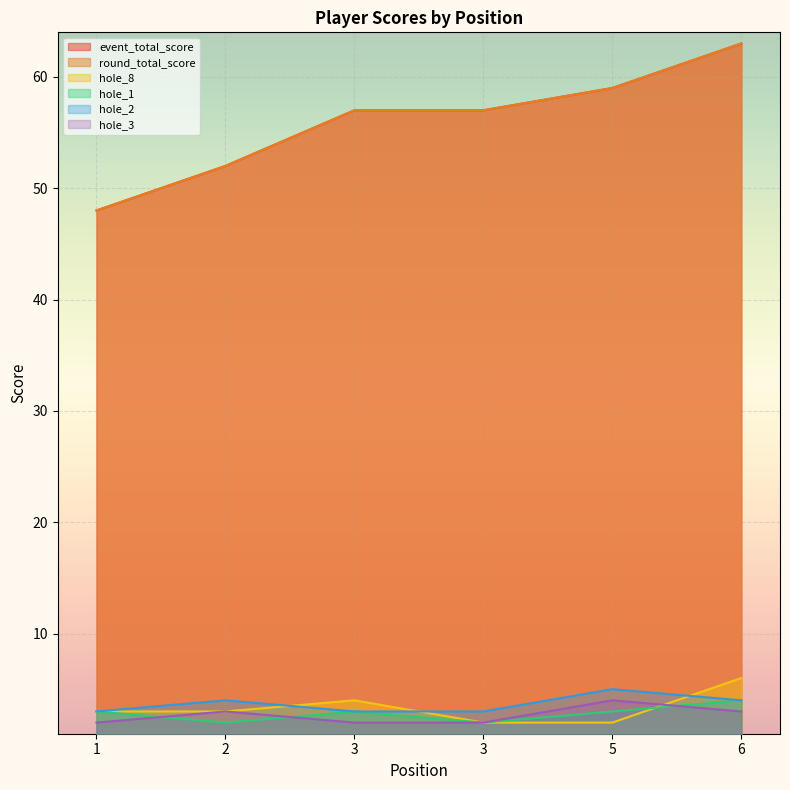

True or false: event_total_score has a value of 24 at 1.

False